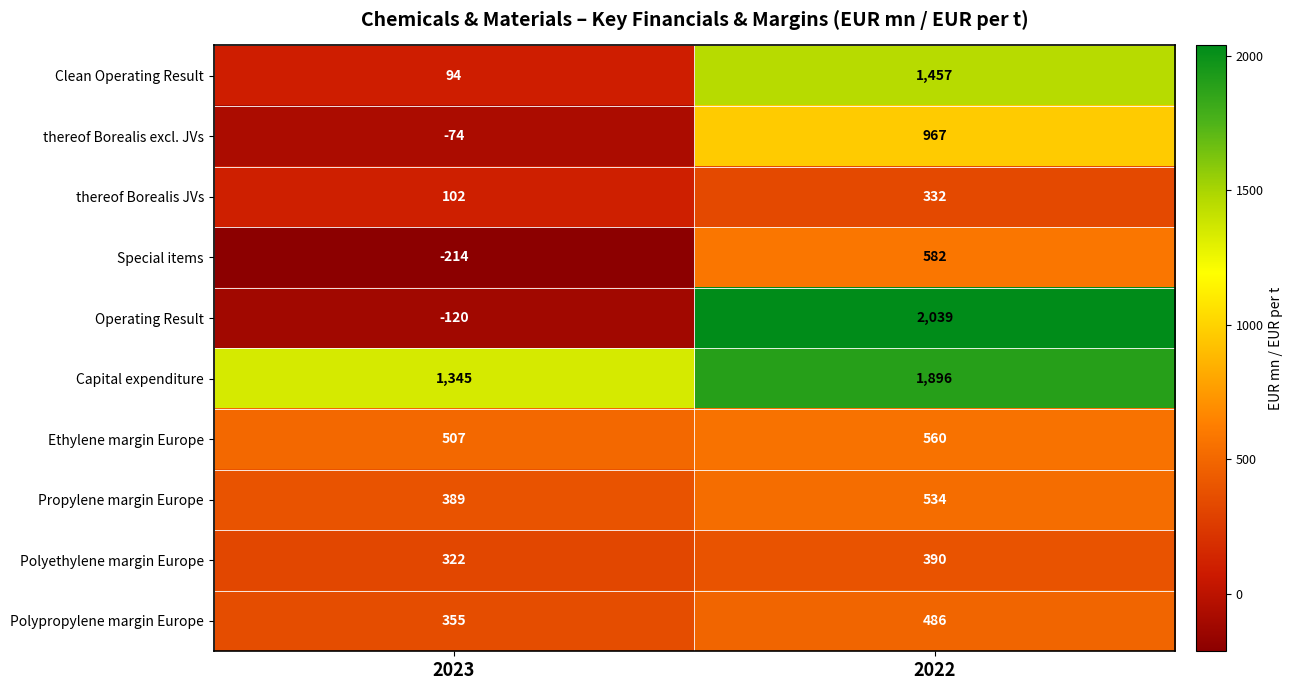

At how many categories does at least one series exceed 753?

2